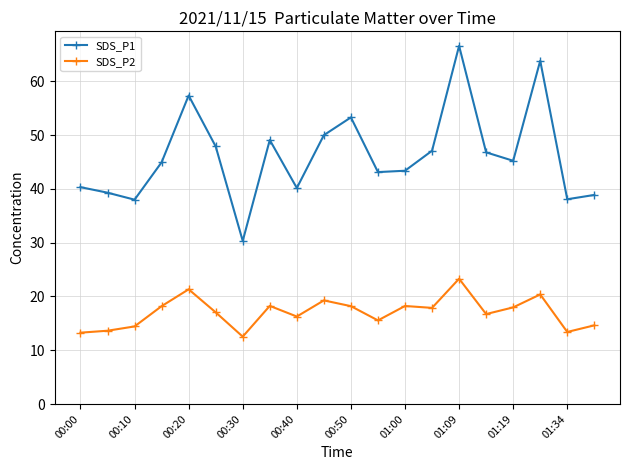

What is the difference between the second highest and second lowest values in the SDS_P1 series?

25.8